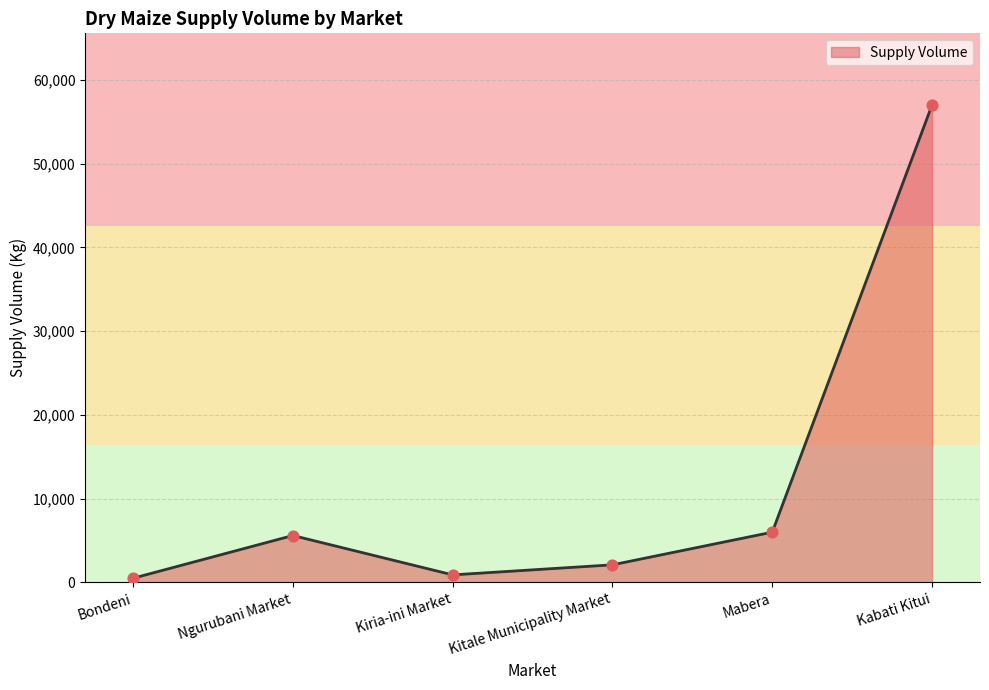

Approximately how many times larger is the value at Bondeni compared to Mabera?

0.1